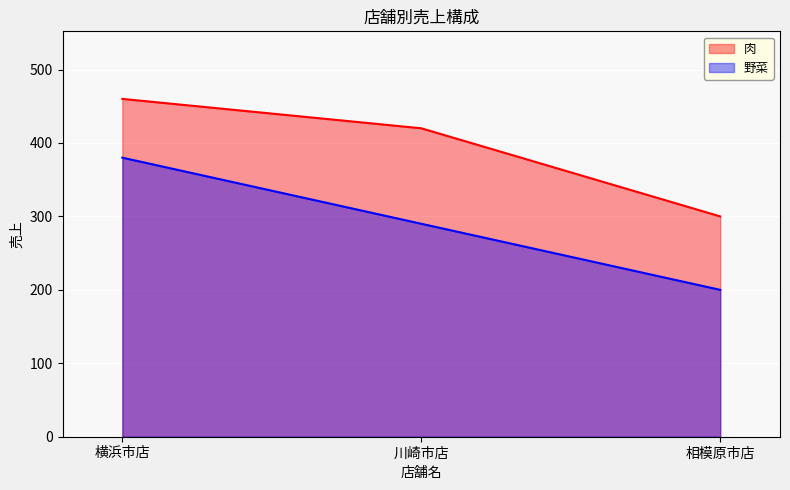

Which series has the largest total across all categories?

肉